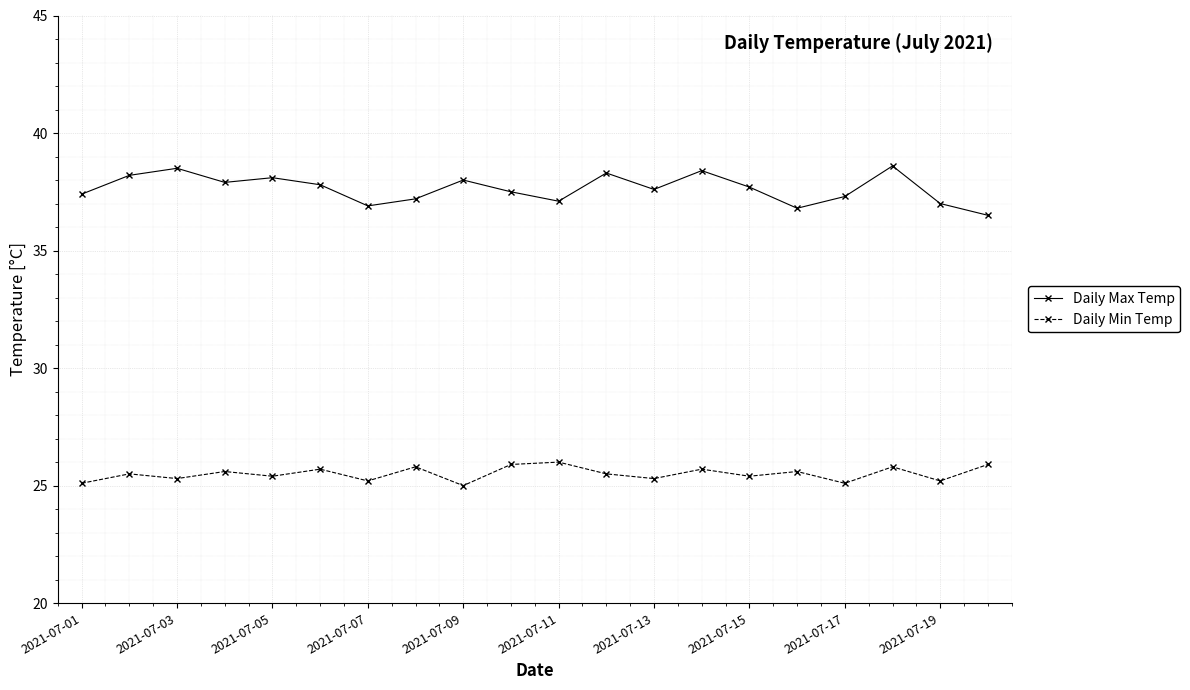

What are all the series names shown in the legend?

Daily Max Temp, Daily Min Temp